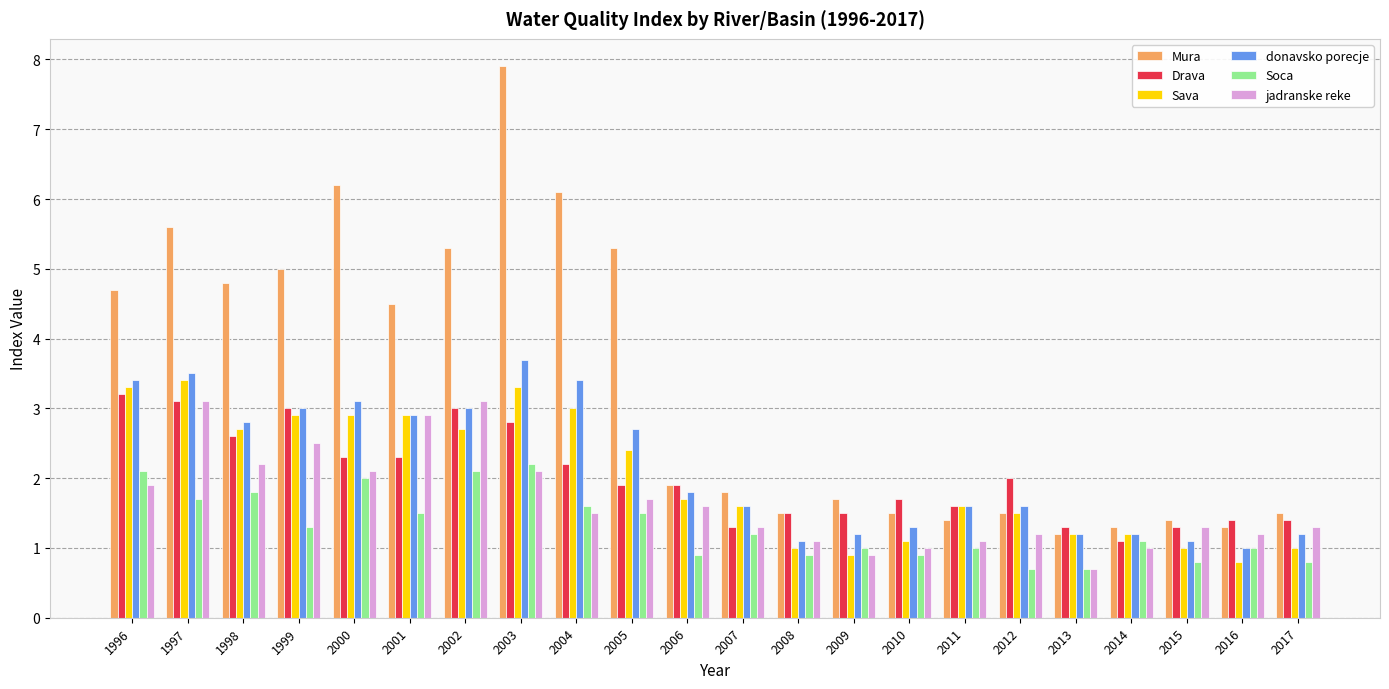

Rank the series by their maximum value, from highest to lowest.

Mura, donavsko porecje, Sava, Drava, jadranske reke, Soca